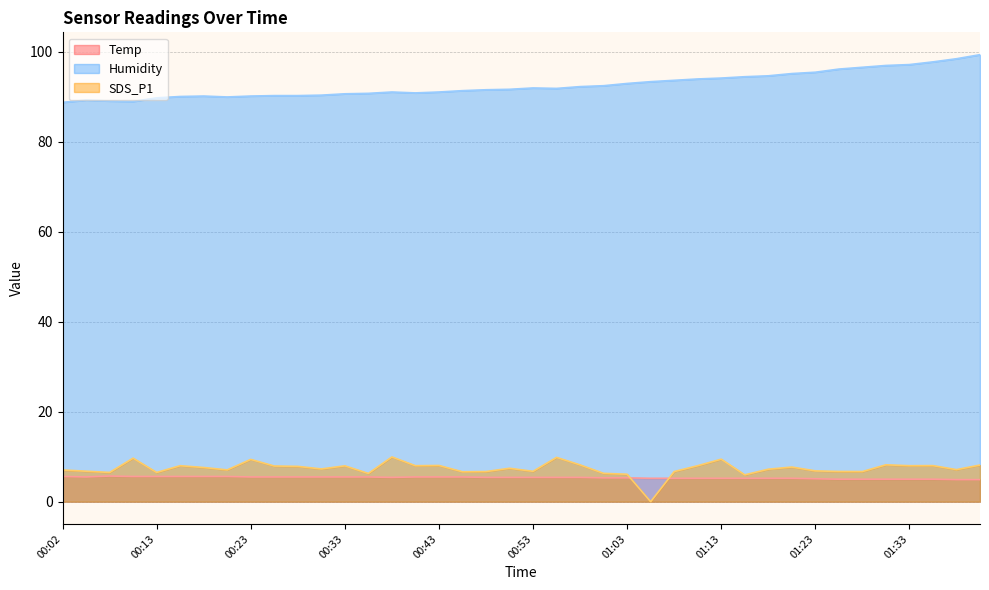

Is the value of Humidity at 01:36 greater than the value of Temp at 01:39?

Yes